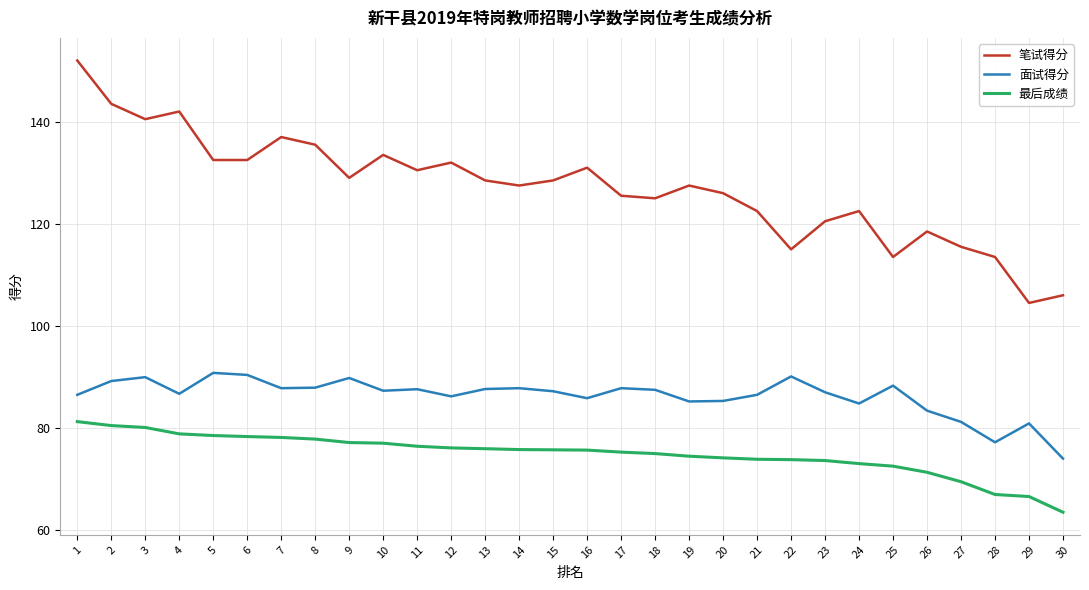

True or false: 最后成绩 and 面试得分 cross at least once.

False